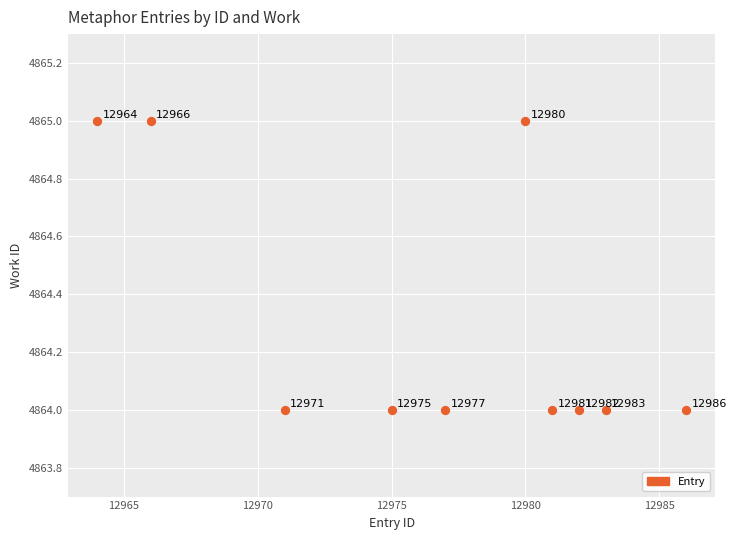

What Y value in the scatter plot is closest to 4864?

4864